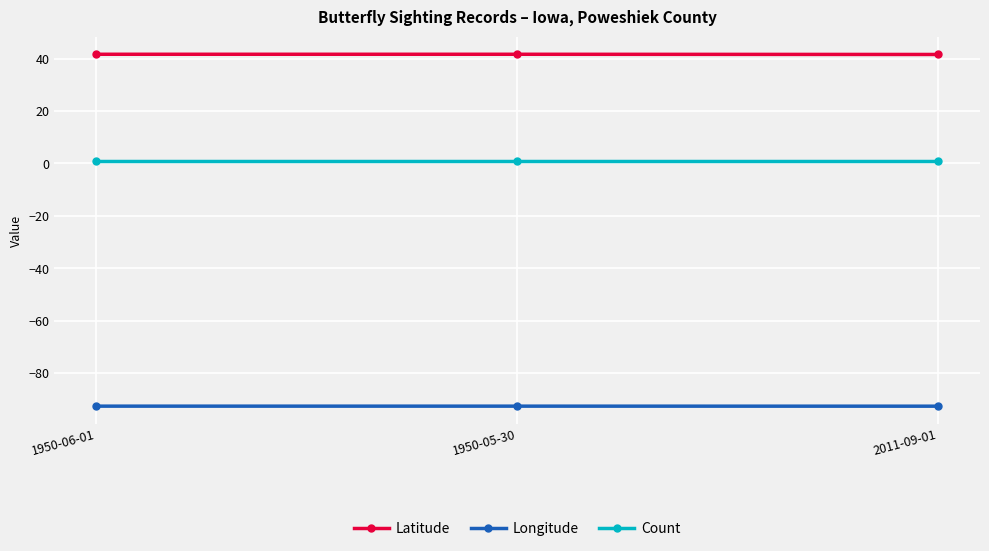

How many lines are shown in the chart?

3